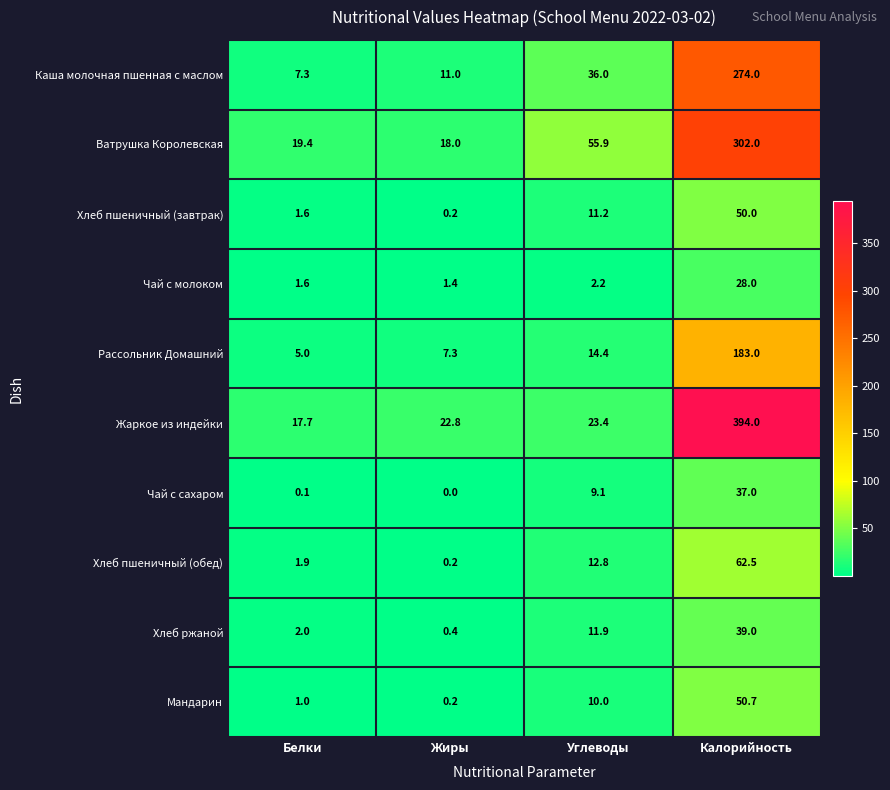

At which category is the sum across all series the highest?

Калорийность